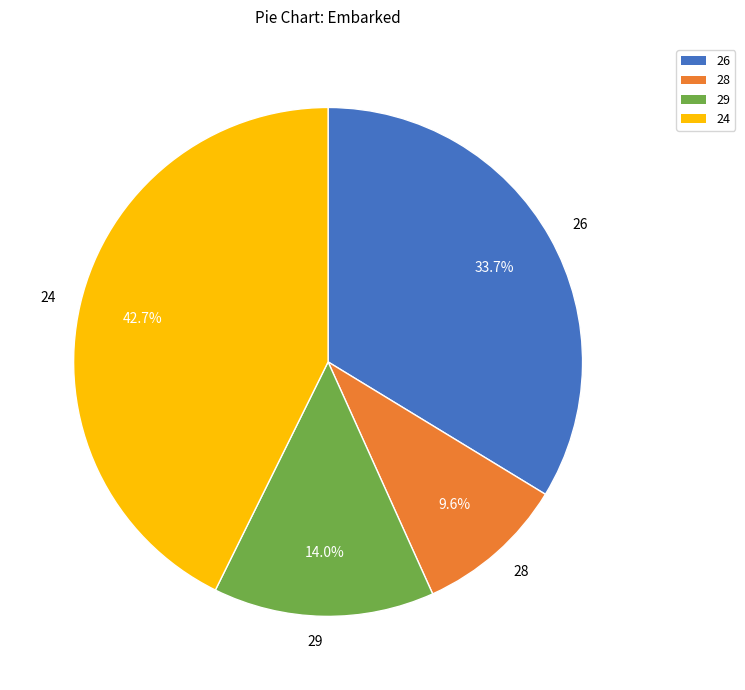

What is the largest slice in the pie chart?

24